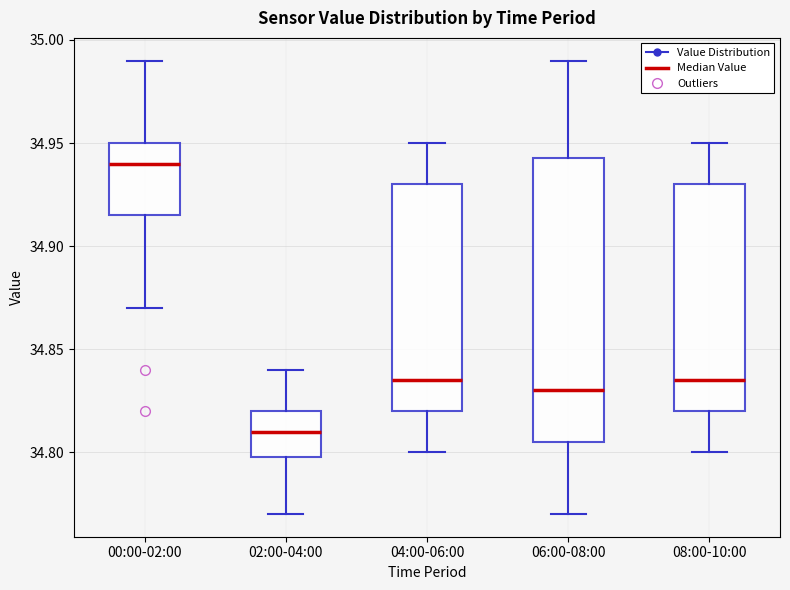

Which box is the tallest, from its lower edge to its upper edge?

06:00-08:00